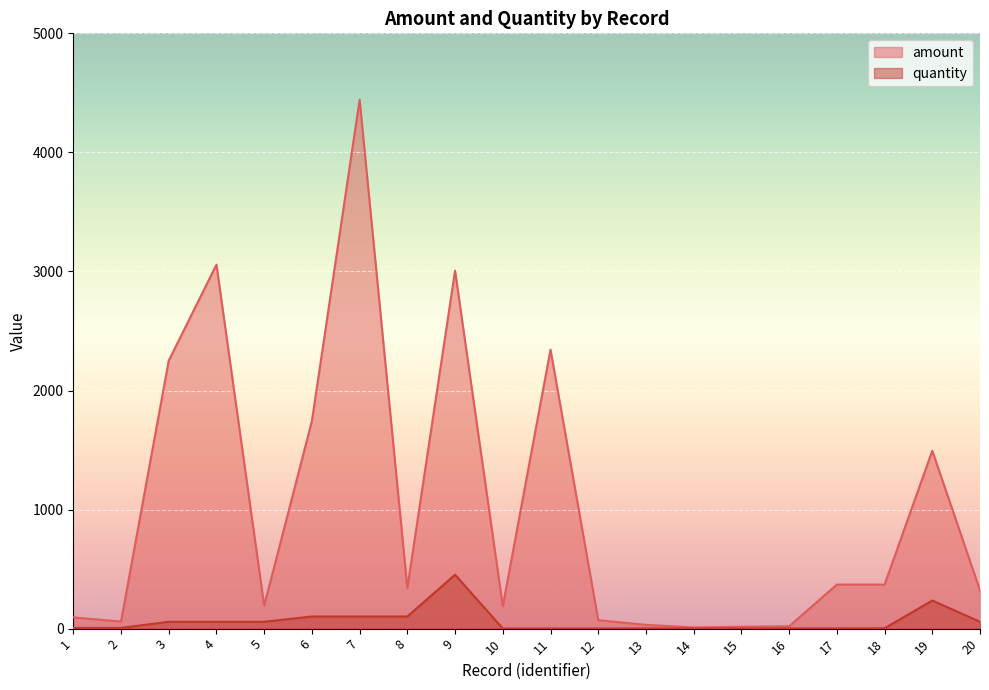

Which series has the largest total across all categories?

amount